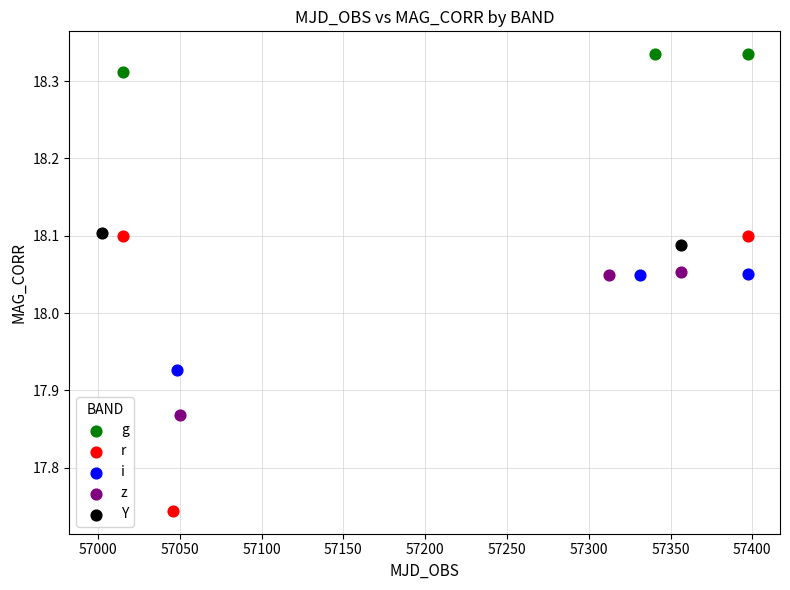

Which series reaches the minimum Y coordinate?

r